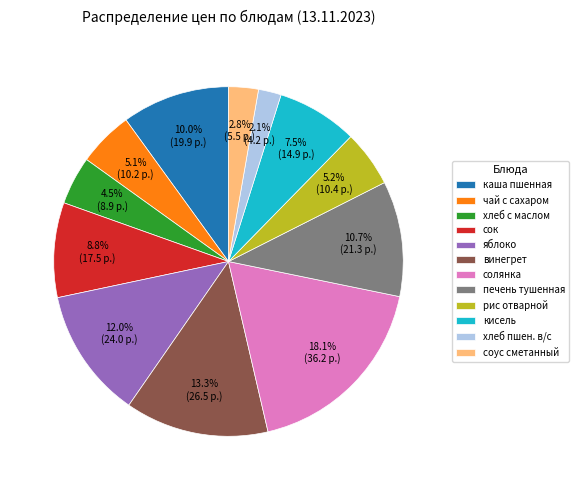

Does соус сметанный account for over 50% of the chart?

No